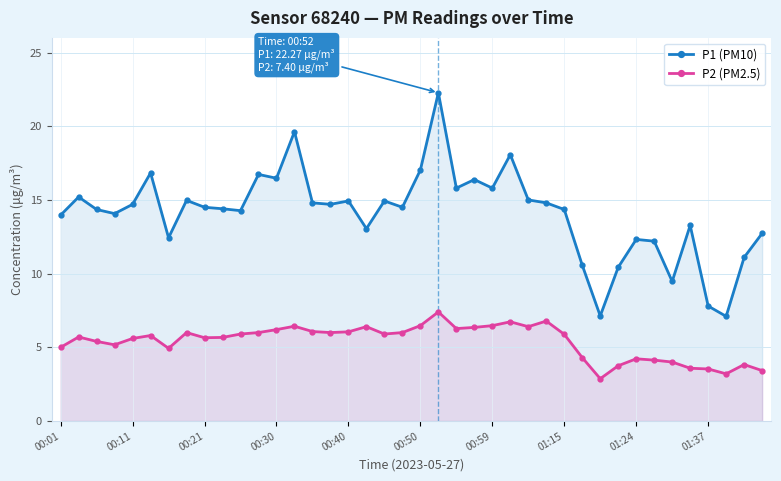

Which series has the largest range (max minus min)?

P1 (PM10)